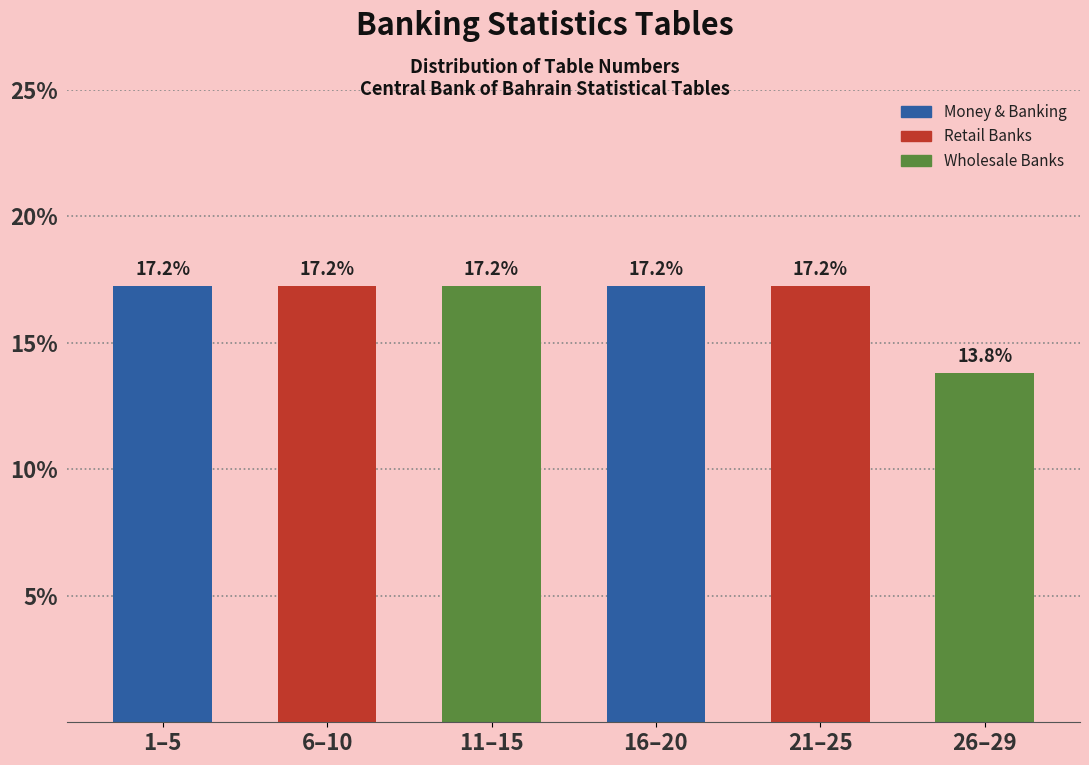

Reading right to left, list all the values displayed in this chart.

13.8	17.2	17.2	17.2	17.2	17.2